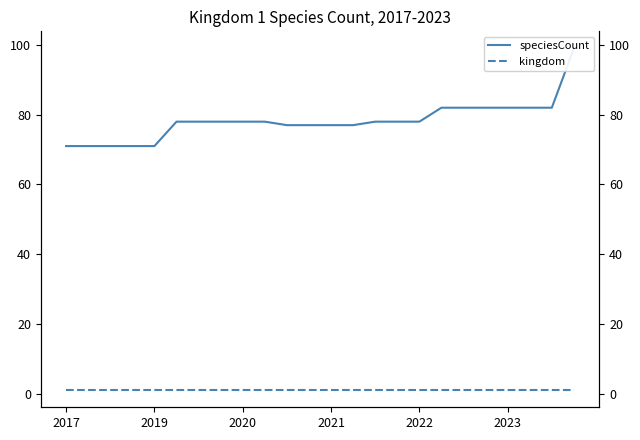

Does the chart have visible grid lines?

No